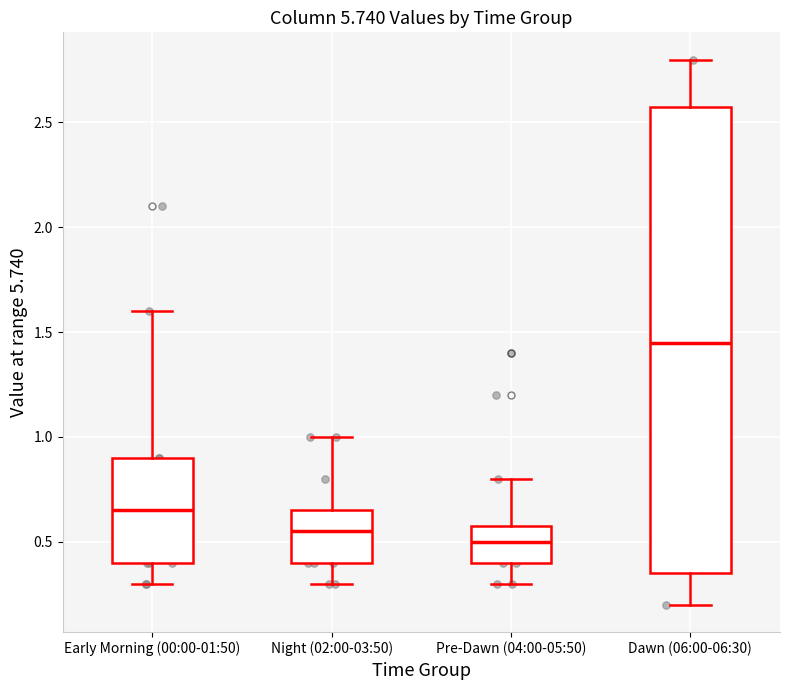

Which box's median line is the highest?

Dawn (06:00-06:30)